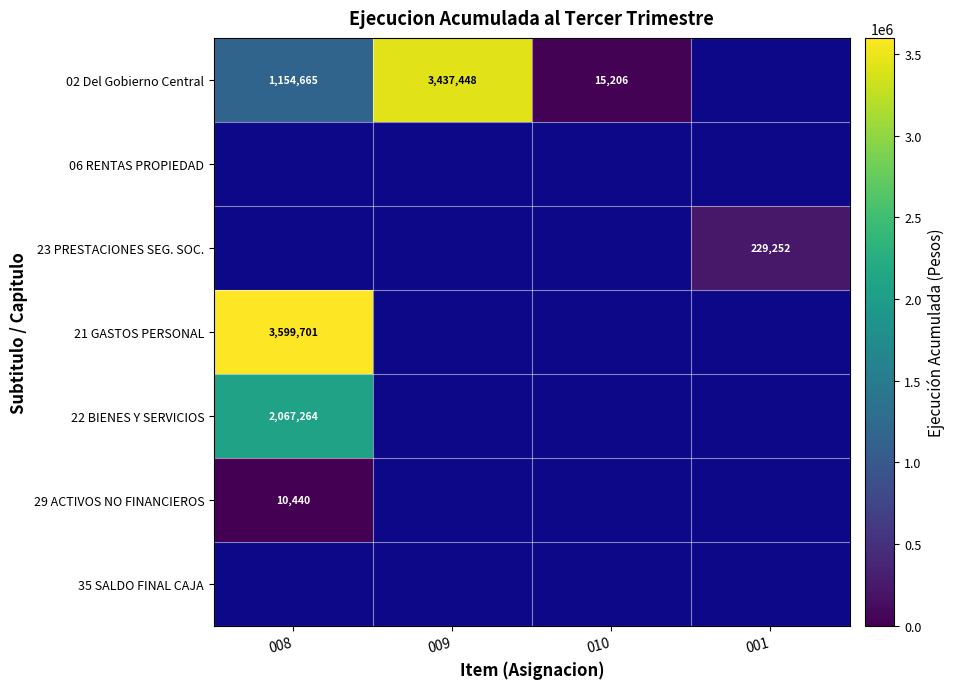

Between 009 and 008, which is larger?

009